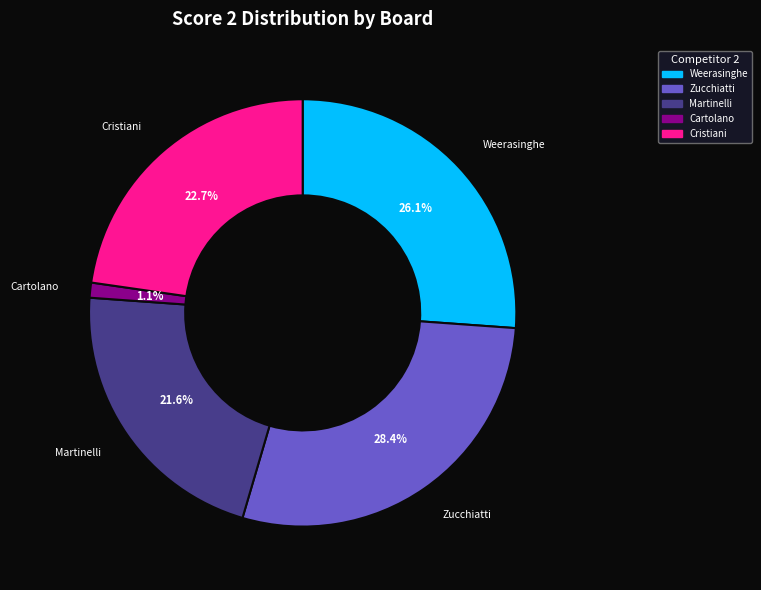

Approximately how many times larger is the value at Weerasinghe compared to Zucchiatti?

0.9